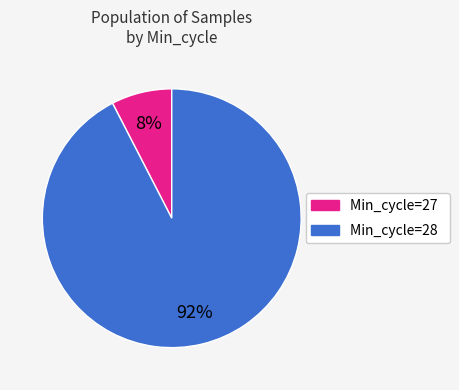

Which has a higher value, Min_cycle=27 or Min_cycle=28?

Min_cycle=28